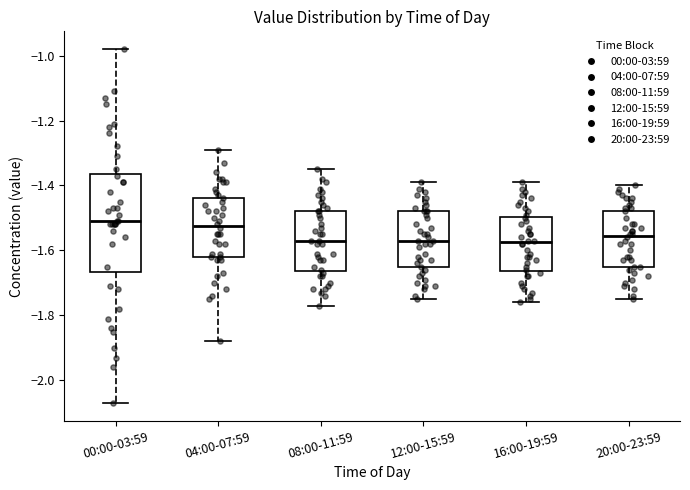

Which box is the tallest, from its lower edge to its upper edge?

00:00-03:59